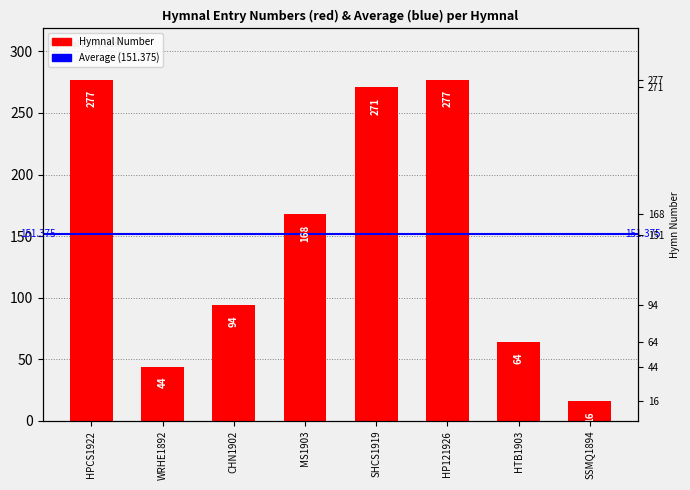

List the labels in order of value, smallest first.

SSMQ1894, WRHE1892, HTB1903, CHN1902, MS1903, SHCS1919, HPCS1922, HP121926